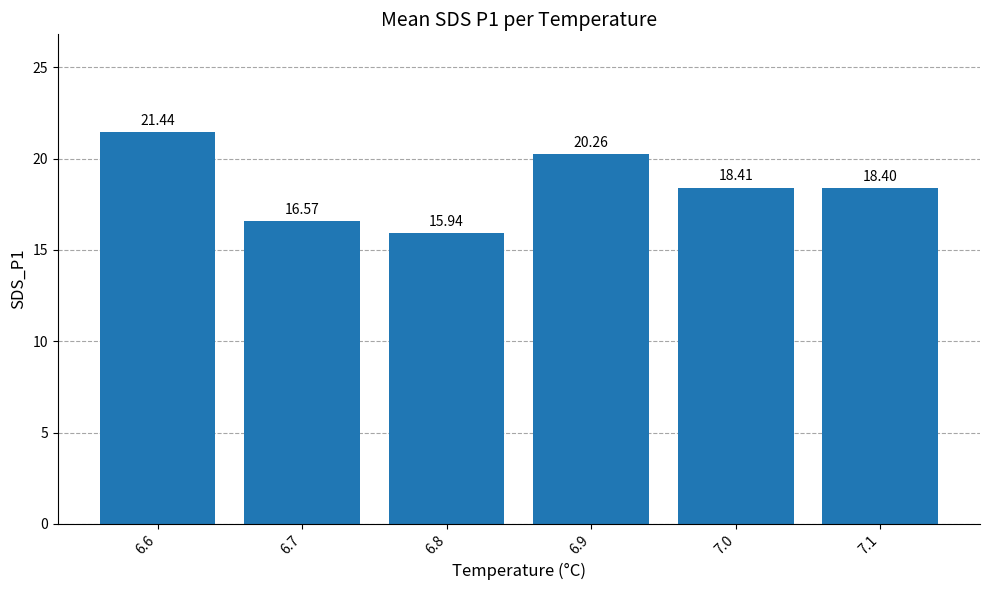

Reading right to left, what are all the values shown in this chart?

18.4	18.4	20.3	15.9	16.6	21.4